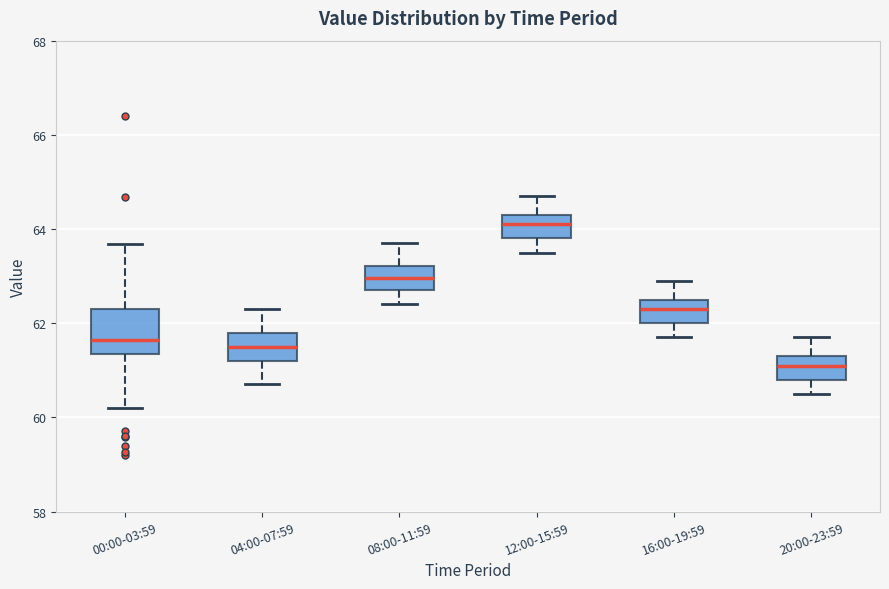

Reading left to right, transcribe this box plot: for each box, give where its median line is, the range the box spans, and where its two whiskers end, as read against the y-axis. The values are not printed on the chart, so give them approximately, as read against the axis.

00:00-03:59: median 61.6, box 61.4 to 62.4, whiskers 60.2 to 63.6
04:00-07:59: median 61.6, box 61.2 to 61.8, whiskers 60.8 to 62.4
08:00-11:59: median 63.0, box 62.8 to 63.2, whiskers 62.4 to 63.8
12:00-15:59: median 64.2, box 63.8 to 64.4, whiskers 63.6 to 64.8
16:00-19:59: median 62.4, box 62.0 to 62.6, whiskers 61.8 to 63.0
20:00-23:59: median 61.2, box 60.8 to 61.4, whiskers 60.6 to 61.8